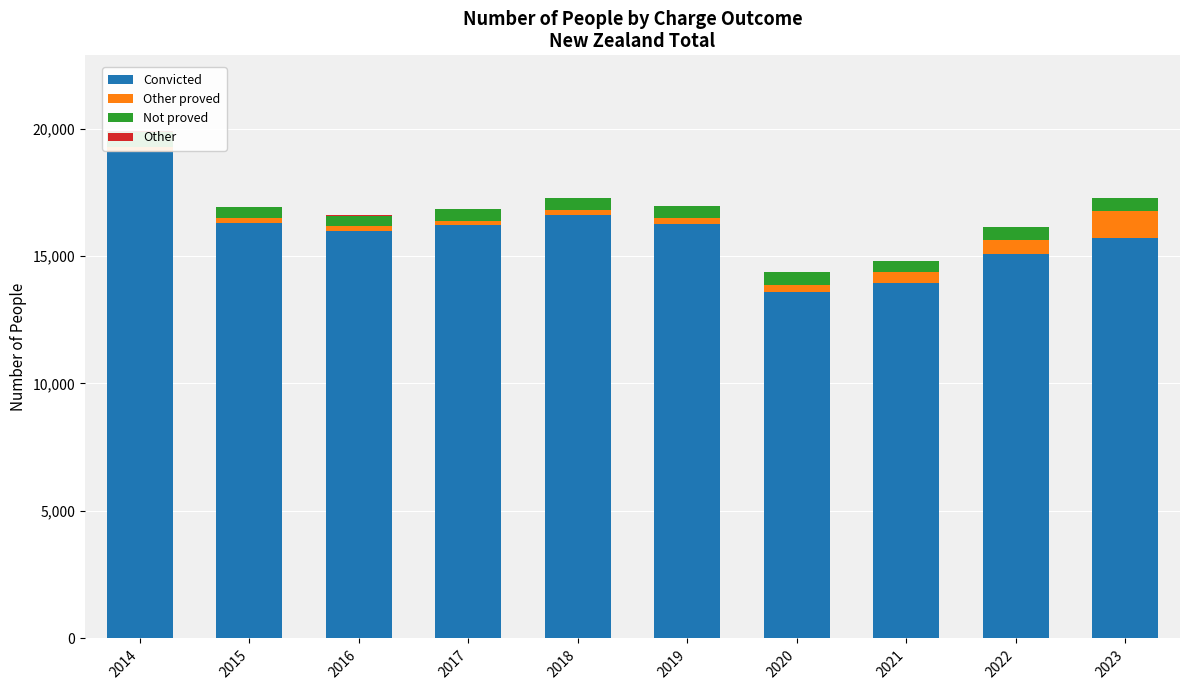

The Other series shows 5 at 2020. True or false?

False